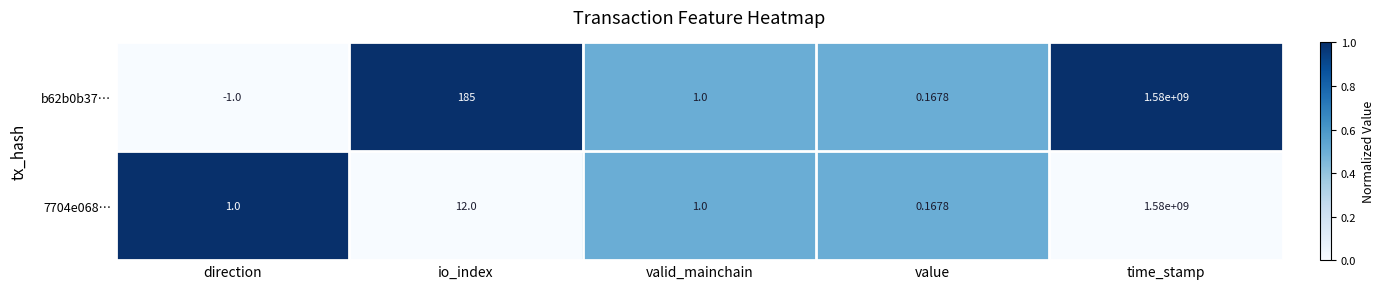

At which category is the sum across all series the highest?

time_stamp